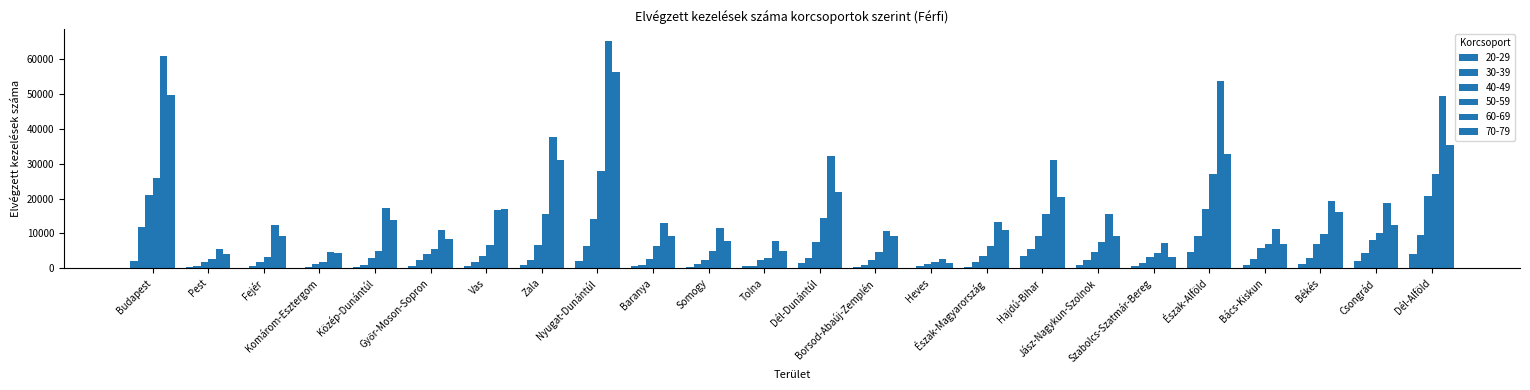

Does the chart contain stacked bars?

No